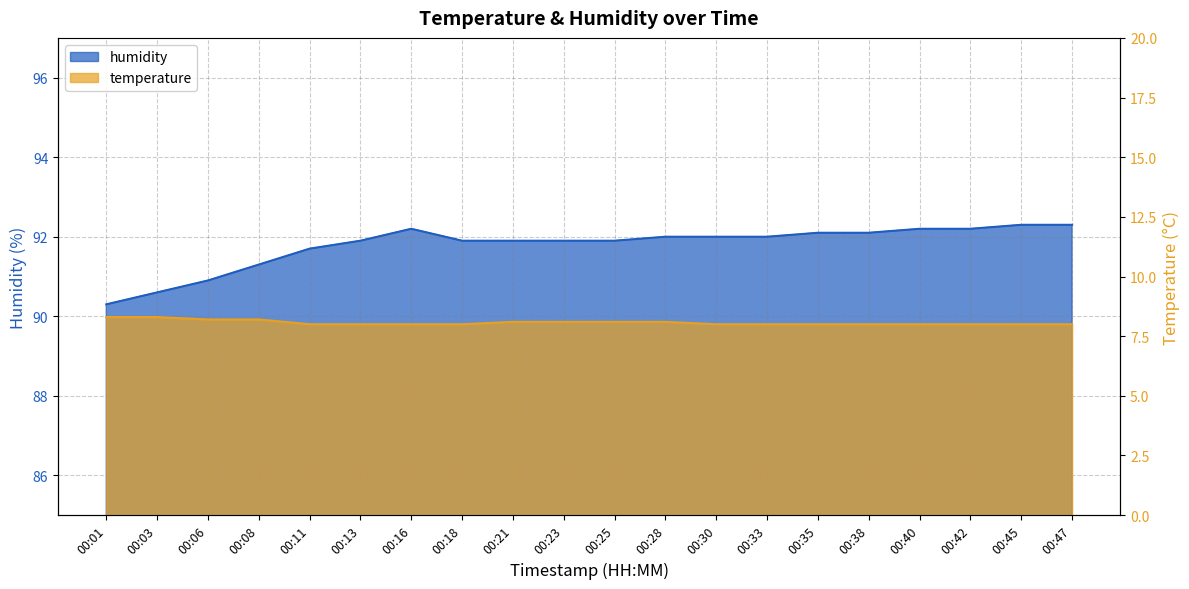

At which label does humidity reach its peak?

00:45